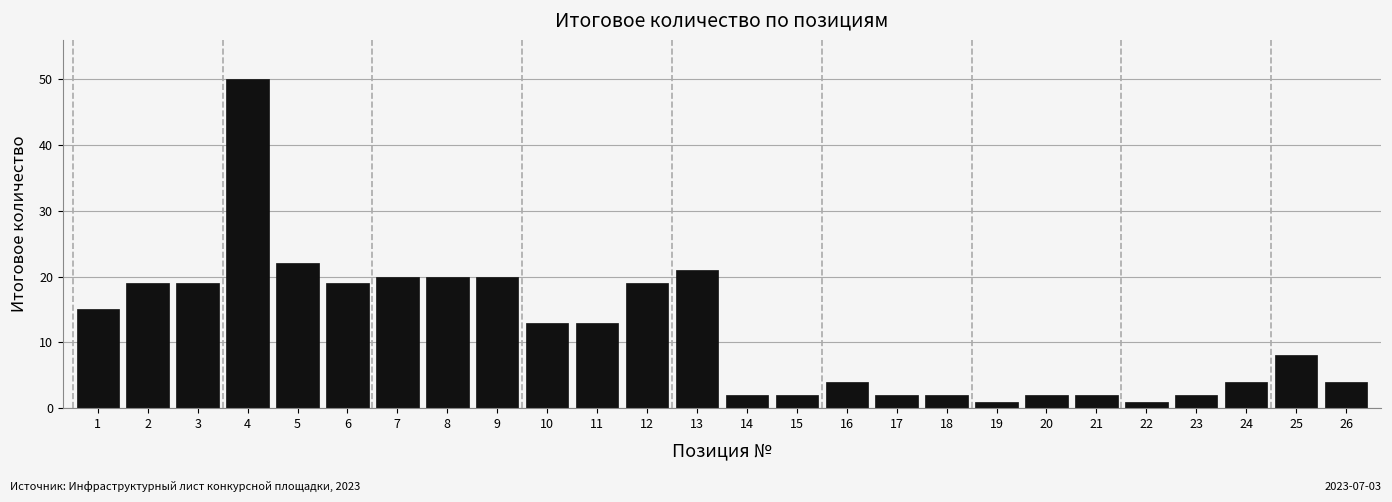

Reading left to right, list all the values displayed in this chart.

1=15	2=19	3=19	4=50	5=22	6=19	7=20	8=20	9=20	10=13	11=13	12=19	13=21	14=2	15=2	16=4	17=2	18=2	19=1	20=2	21=2	22=1	23=2	24=4	25=8	26=4